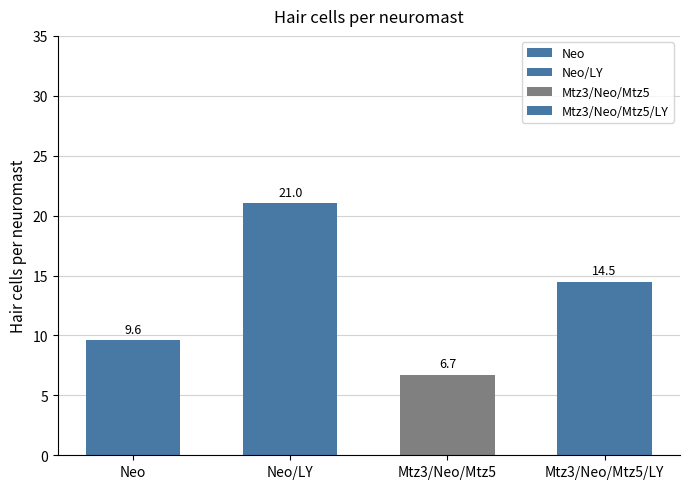

Between 5 and 10, which series saw the biggest shift?

Neo/LY